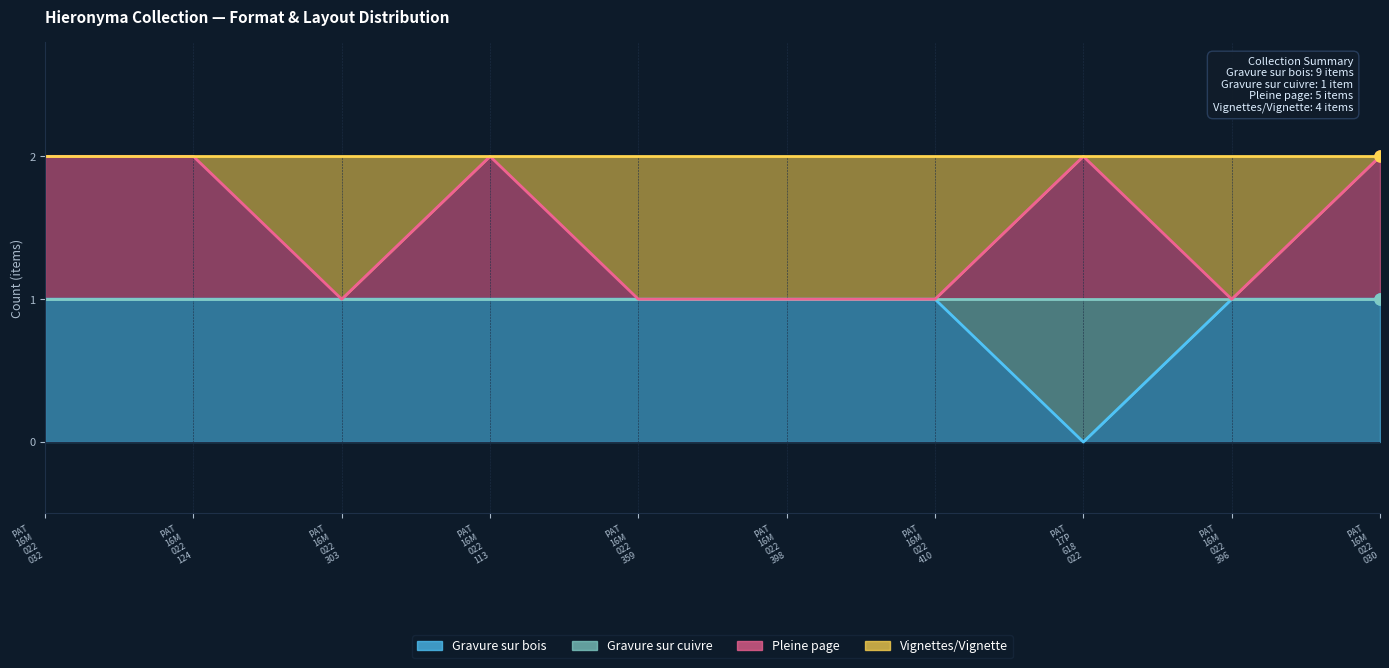

List the labels in order of Gravure sur bois value, largest first.

PAT 16M 022 032, PAT 16M 022 124, PAT 16M 022 303, PAT 16M 022 113, PAT 16M 022 359, PAT 16M 022 398, PAT 16M 022 410, PAT 16M 022 396, PAT 16M 022 030, PAT 17P 618 022